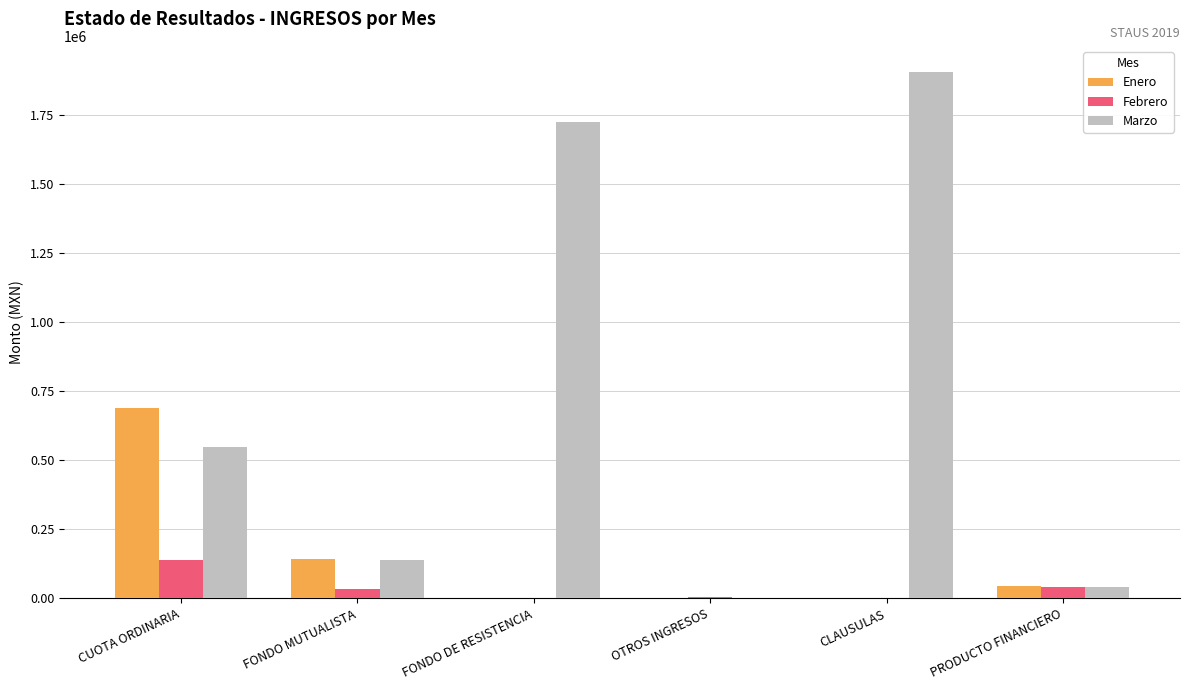

Between FONDO MUTUALISTA and CLAUSULAS, which series saw the biggest shift?

Marzo